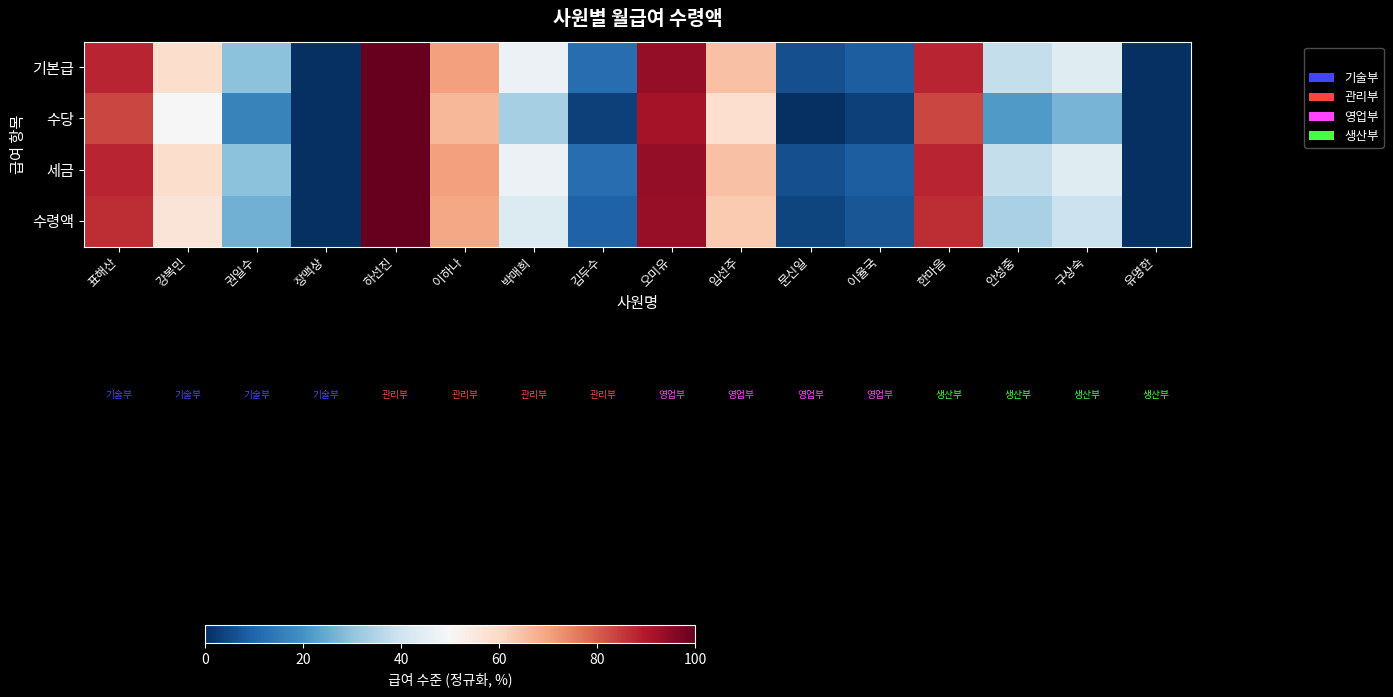

Reading left to right, list all the values displayed in this chart.

기본급: 표해산=0.9	강복민=0.6	권일수=0.3	장맥상=0.0	하선진=1.0	이하나=0.7	박매희=0.5	김두수=0.1	오미유=0.9	임선주=0.6	문신일=0.1	이율국=0.1	한마음=0.9	안성중=0.4	구상숙=0.4	유명한=0.0
수당: 표해산=0.8	강복민=0.5	권일수=0.2	장맥상=0.0	하선진=1.0	이하나=0.7	박매희=0.3	김두수=0.0	오미유=0.9	임선주=0.6	문신일=0.0	이율국=0.0	한마음=0.8	안성중=0.2	구상숙=0.3	유명한=0.0
세금: 표해산=0.9	강복민=0.6	권일수=0.3	장맥상=0.0	하선진=1.0	이하나=0.7	박매희=0.5	김두수=0.1	오미유=0.9	임선주=0.6	문신일=0.1	이율국=0.1	한마음=0.9	안성중=0.4	구상숙=0.4	유명한=0.0
수령액: 표해산=0.9	강복민=0.6	권일수=0.3	장맥상=0.0	하선진=1.0	이하나=0.7	박매희=0.4	김두수=0.1	오미유=0.9	임선주=0.6	문신일=0.0	이율국=0.1	한마음=0.9	안성중=0.3	구상숙=0.4	유명한=0.0